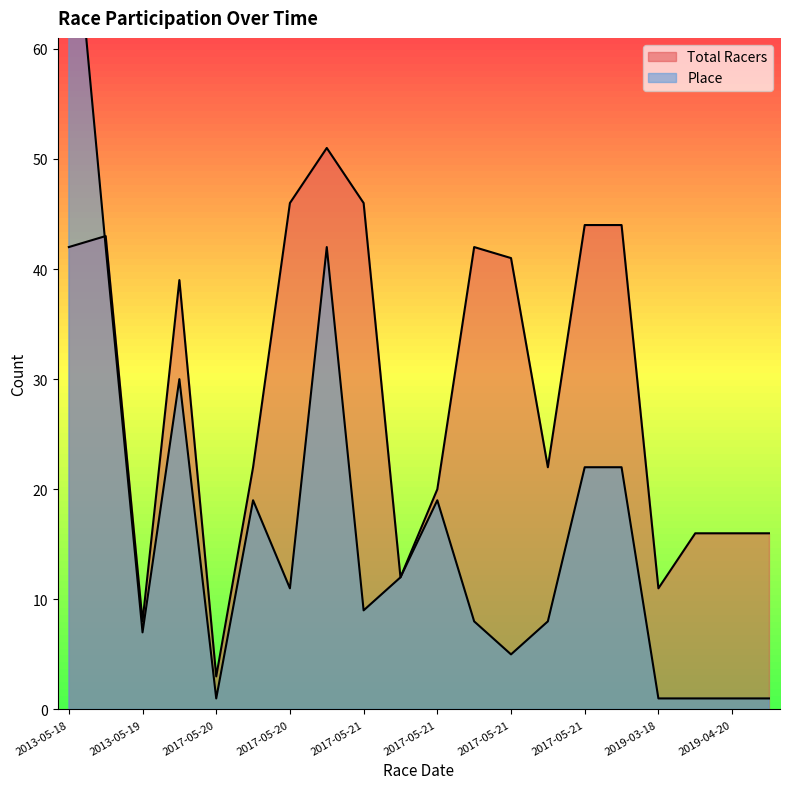

What is the maximum value for Place?

78